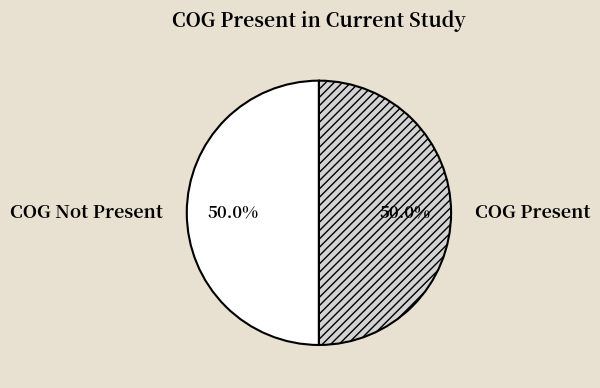

Approximately how many times larger is the value at COG Present compared to COG Not Present?

1.0